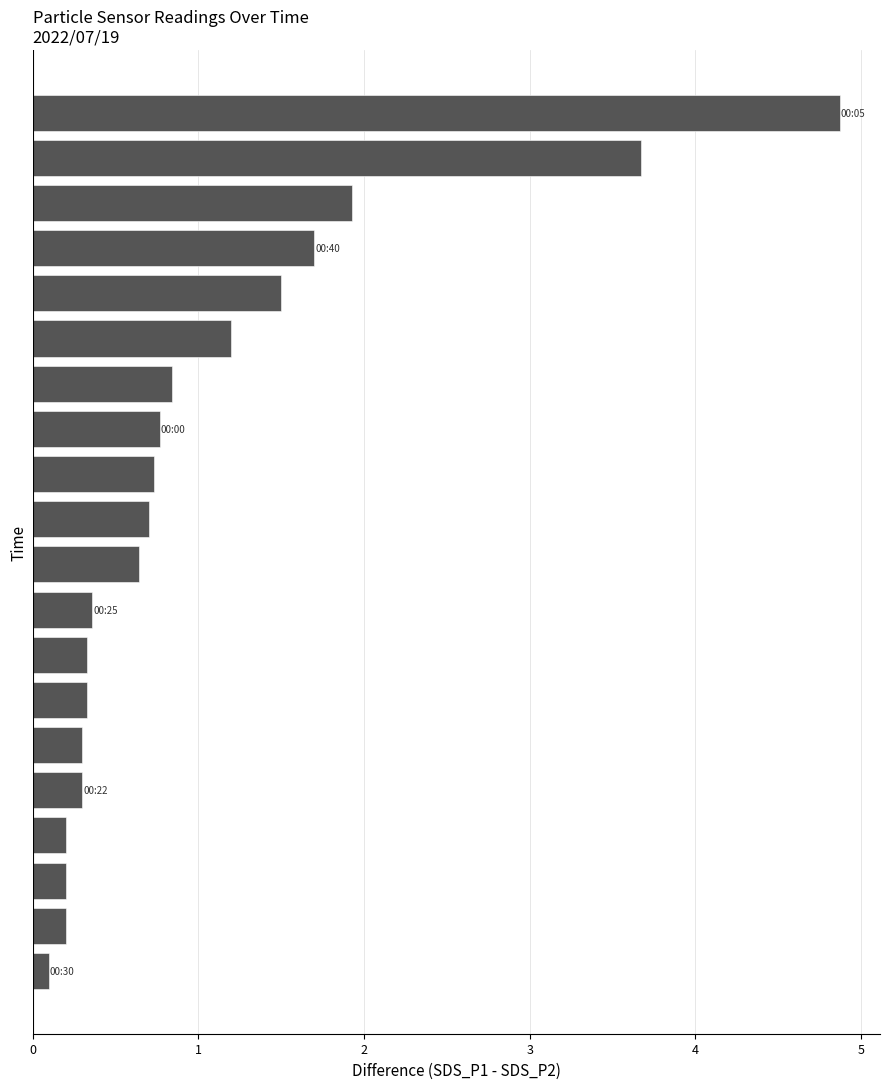

What is the average value?

1.0